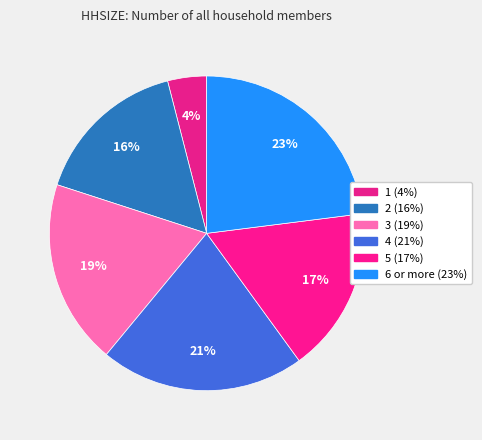

To the nearest percent, what percentage of the pie is 6 or more?

23%